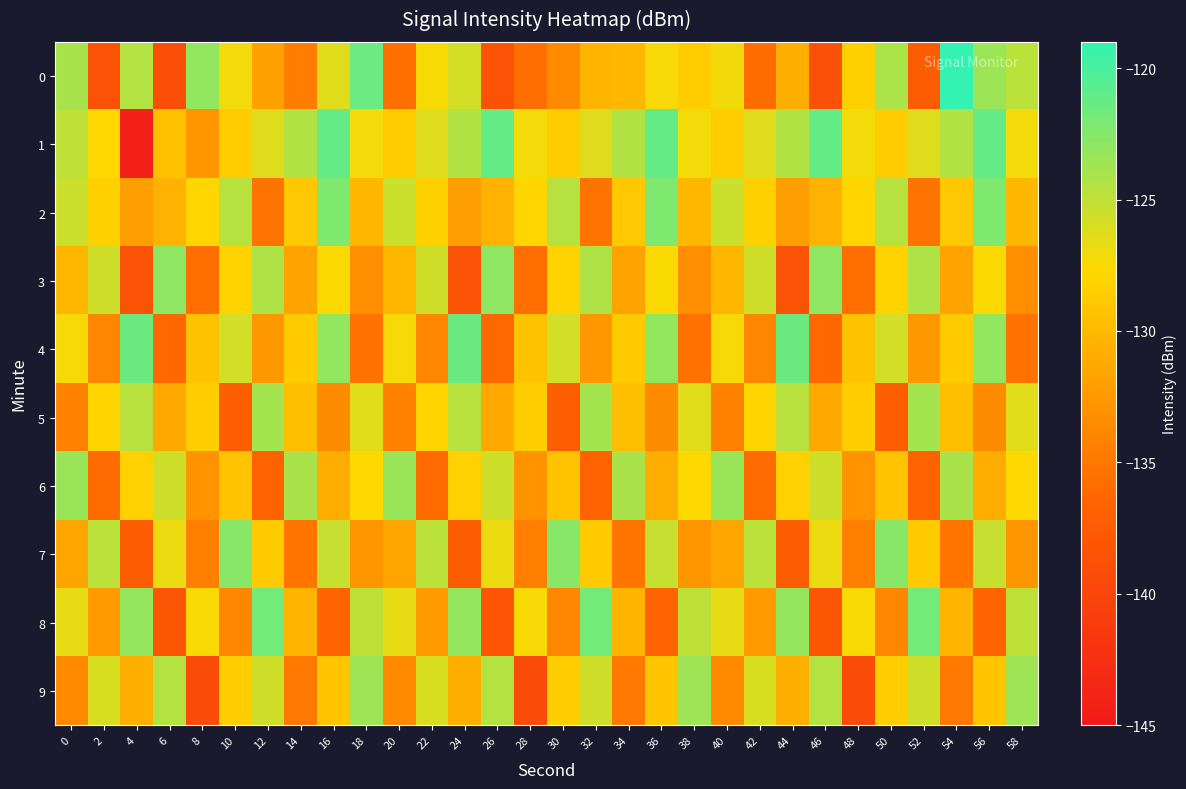

Rank the series by their maximum value, from lowest to highest.

5, 9, 6, 3, 7, 2, 8, 4, 1, 0